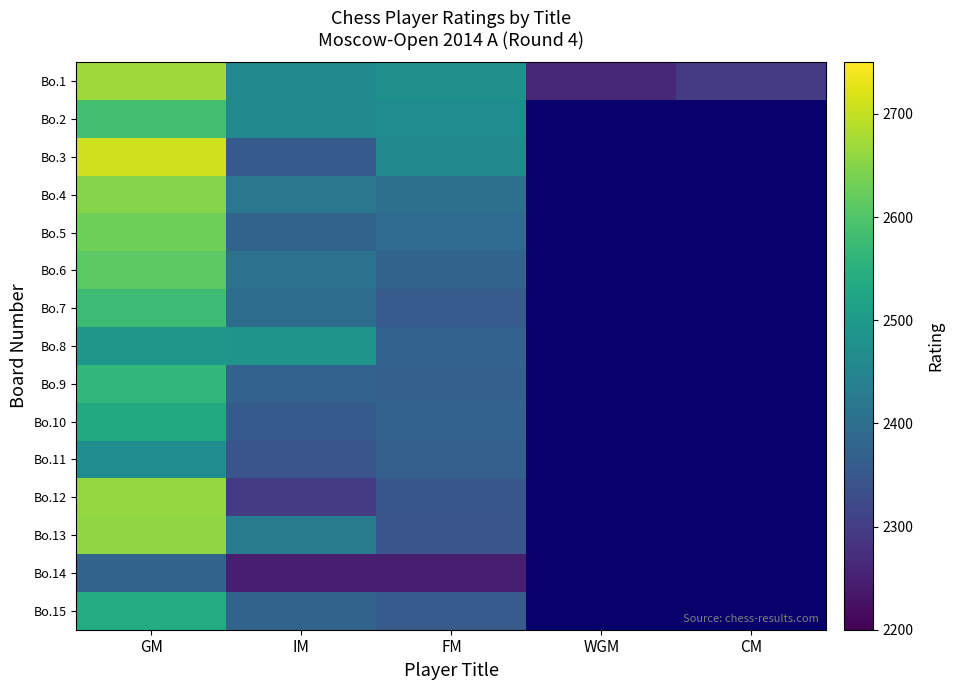

Is it true that Bo.10 equals 1149.9 at FM?

False